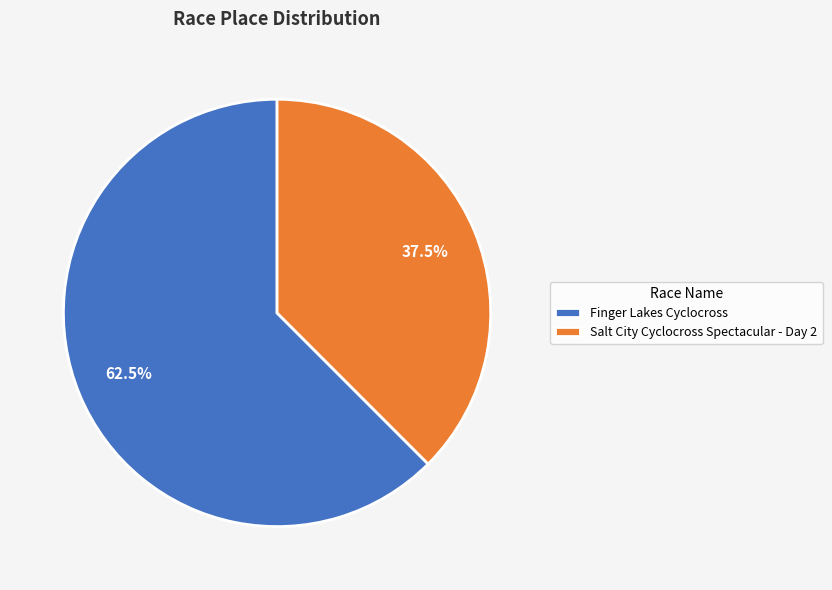

Is there any slice that represents more than half of the pie?

Yes